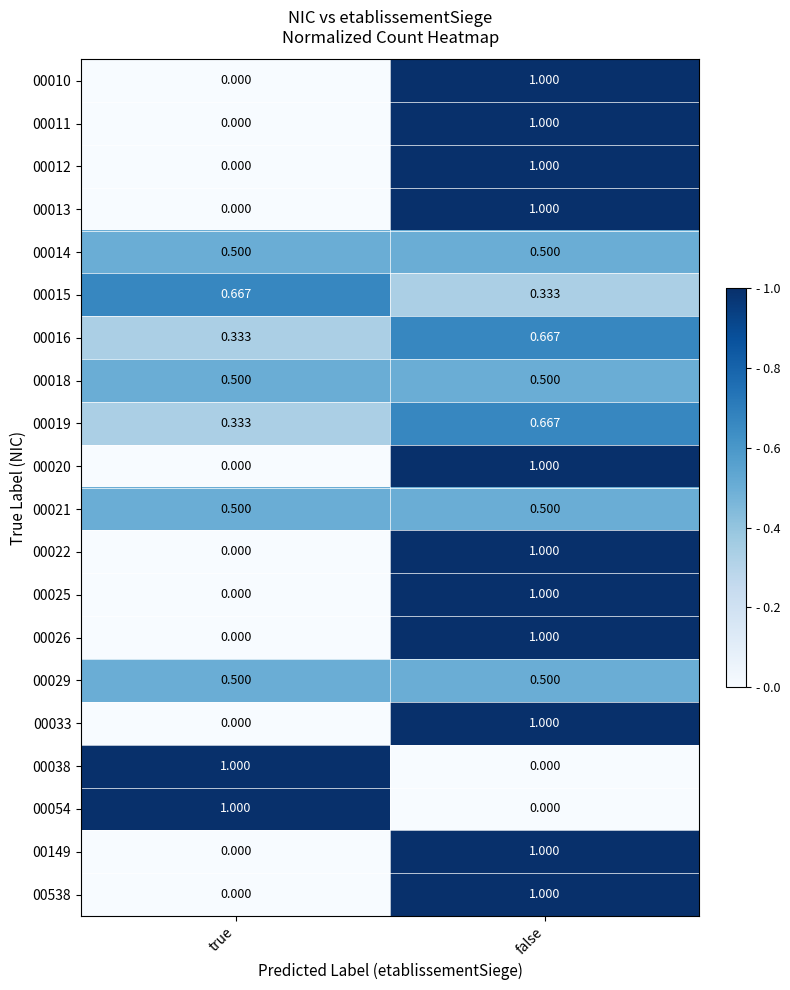

What is the total value across all series at true?

5.3